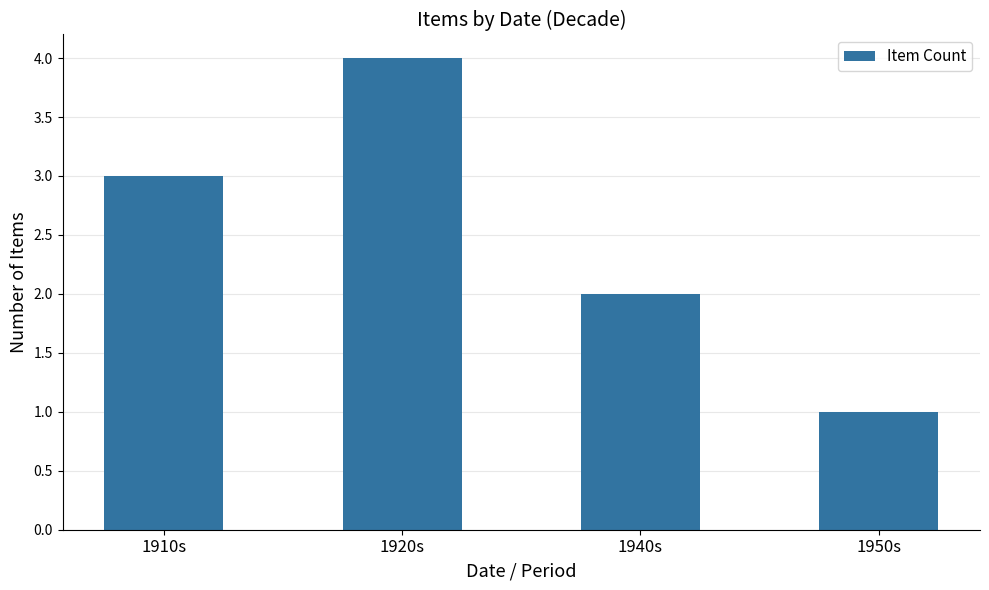

How many values are below 3?

2